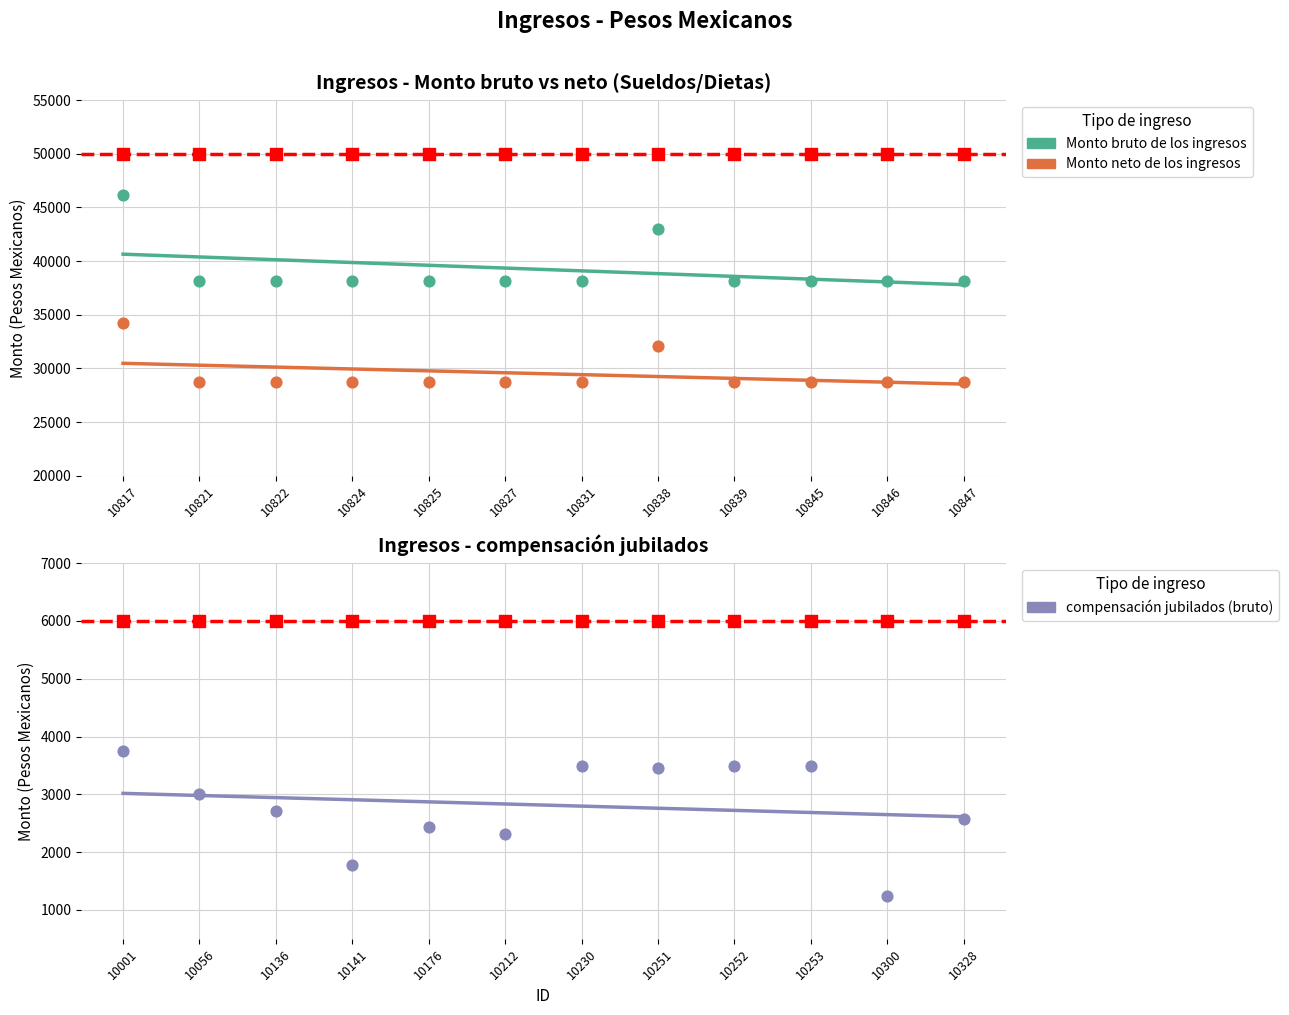

Which series has the widest spread of Y values?

Monto bruto de los ingresos